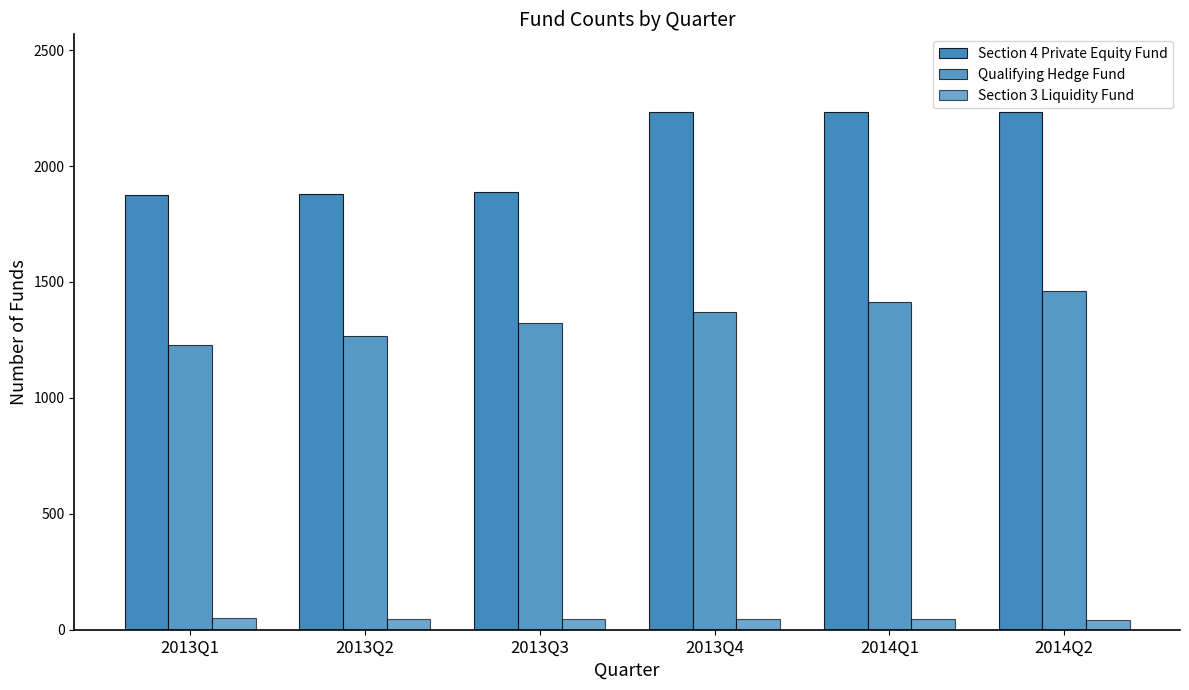

Reading left to right, list all the values displayed in this chart.

Section 4 Private Equity Fund: 2013Q1=1873	2013Q2=1878	2013Q3=1889	2013Q4=2232	2014Q1=2232	2014Q2=2233
Qualifying Hedge Fund: 2013Q1=1228	2013Q2=1268	2013Q3=1321	2013Q4=1369	2014Q1=1415	2014Q2=1461
Section 3 Liquidity Fund: 2013Q1=49	2013Q2=46	2013Q3=46	2013Q4=46	2014Q1=46	2014Q2=44